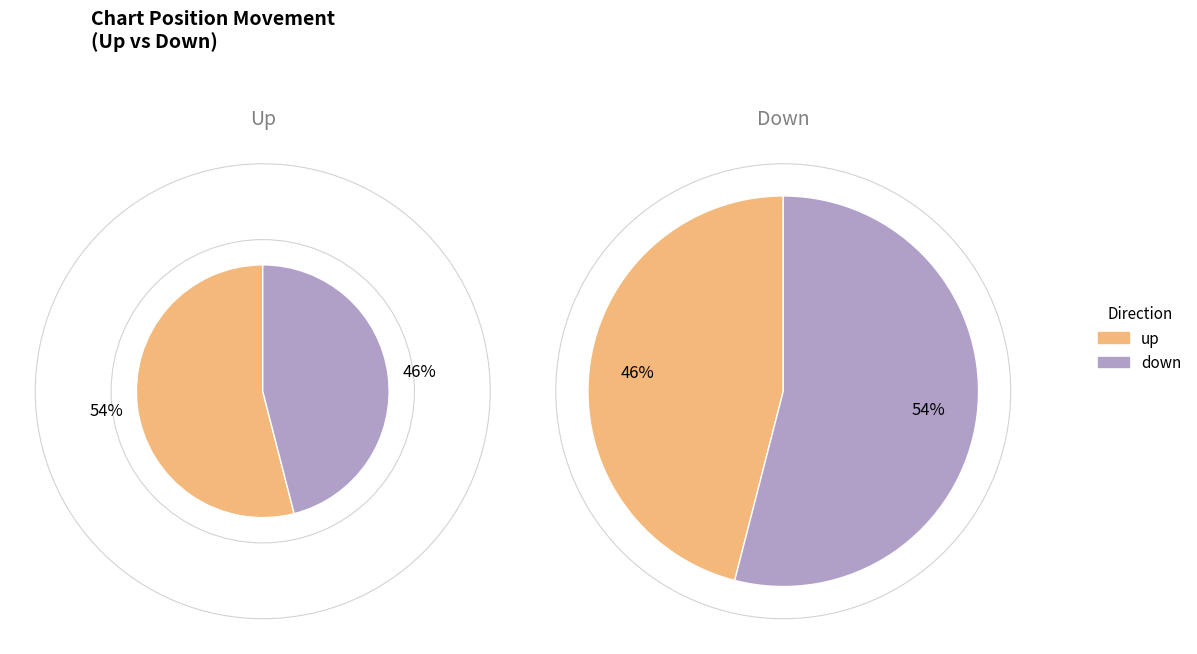

What is the ratio of the value at down to the value at up?

0.9